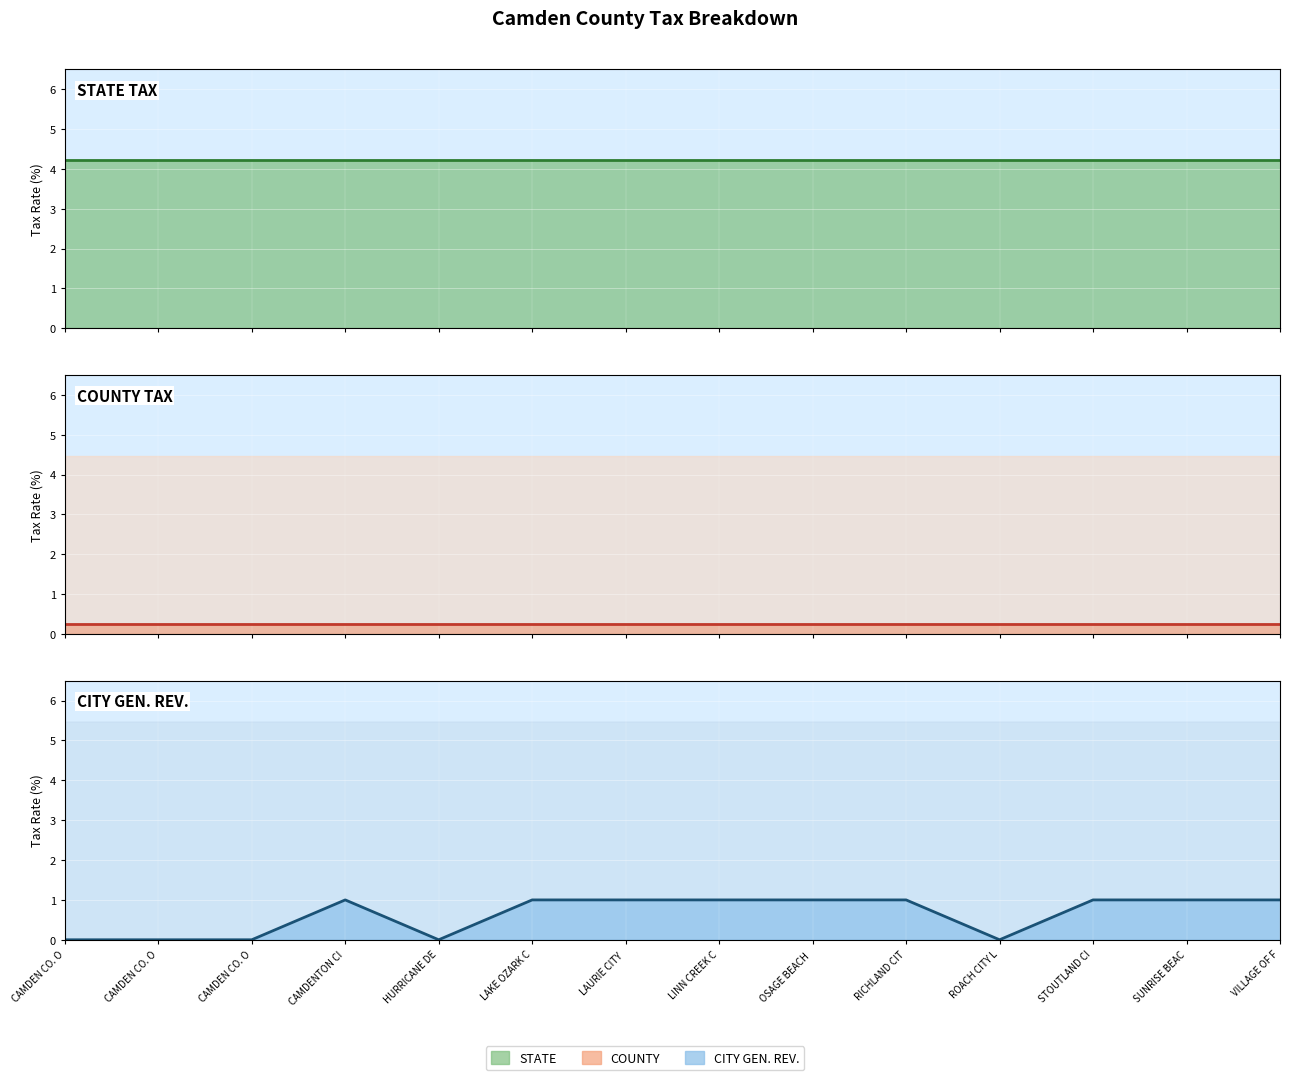

At which category does the chart reach its peak across all series?

CAMDEN CO. O